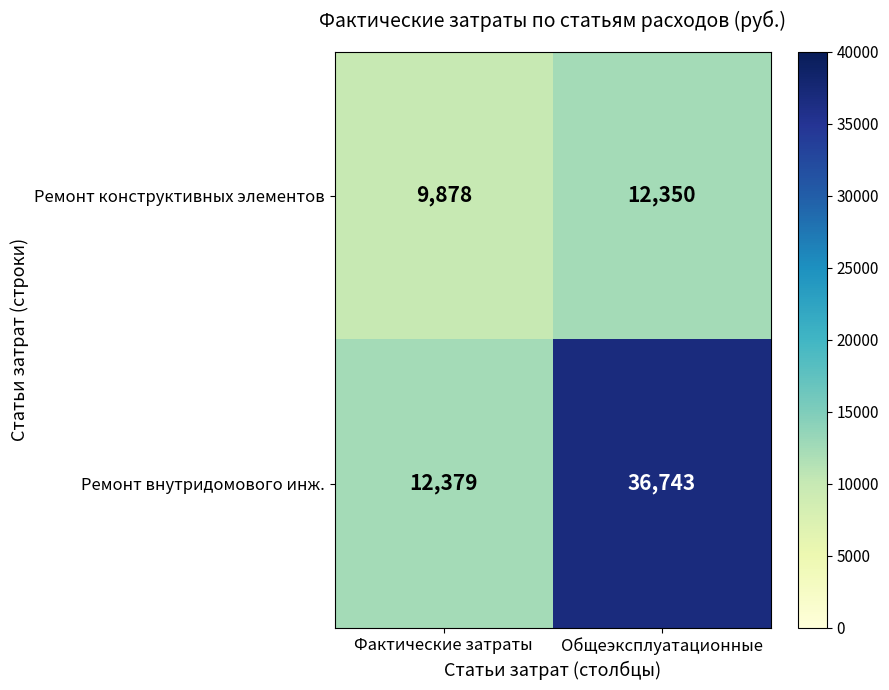

What is the average value of the Ремонт конструктивных элементов series?

11114